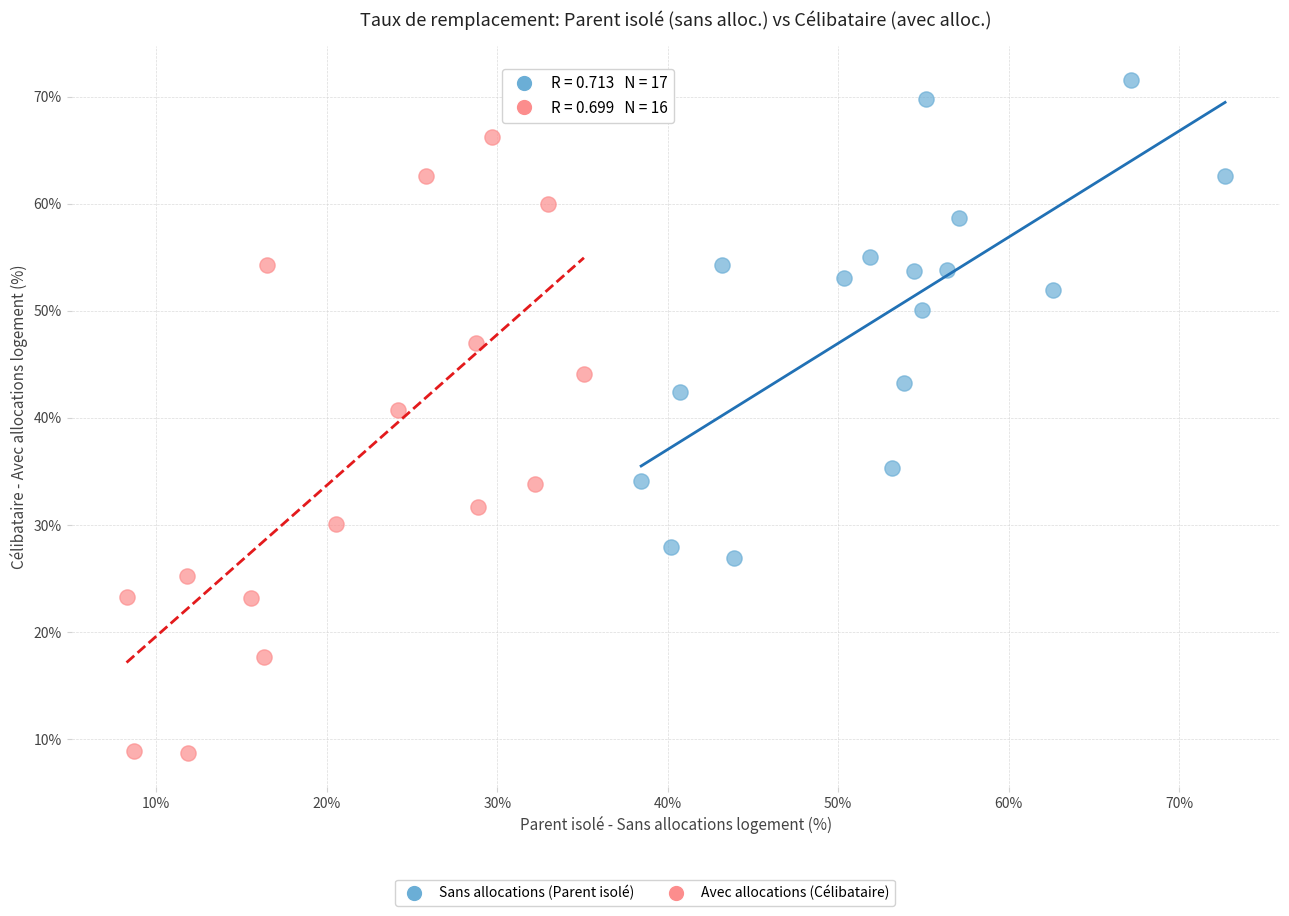

Which series contains the lowest Y value?

Avec allocations (Célibataire)